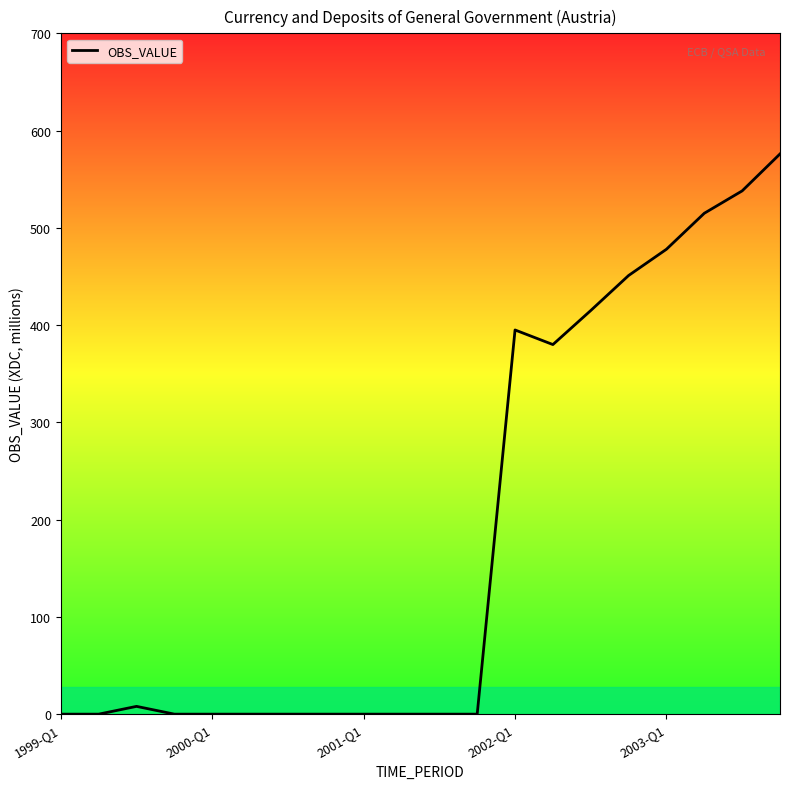

What is the maximum value shown in the chart?

576